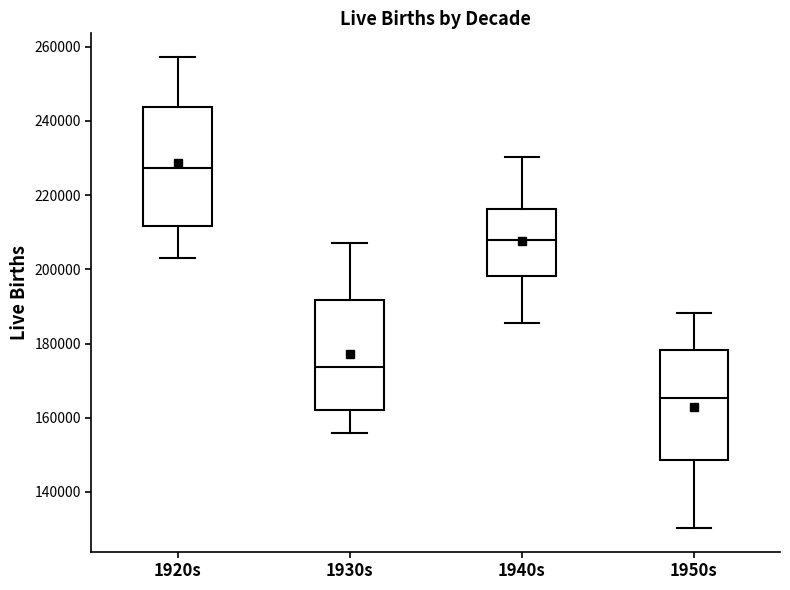

Reading left to right, read every box against the y-axis: the position of its median line, the range the box covers, and the ends of its whiskers. The values are not printed on the chart, so give them approximately, as read against the axis.

1920s: median 228000, box 212000 to 244000, whiskers 204000 to 258000
1930s: median 174000, box 162000 to 192000, whiskers 156000 to 208000
1940s: median 208000, box 198000 to 216000, whiskers 186000 to 230000
1950s: median 166000, box 148000 to 178000, whiskers 130000 to 188000